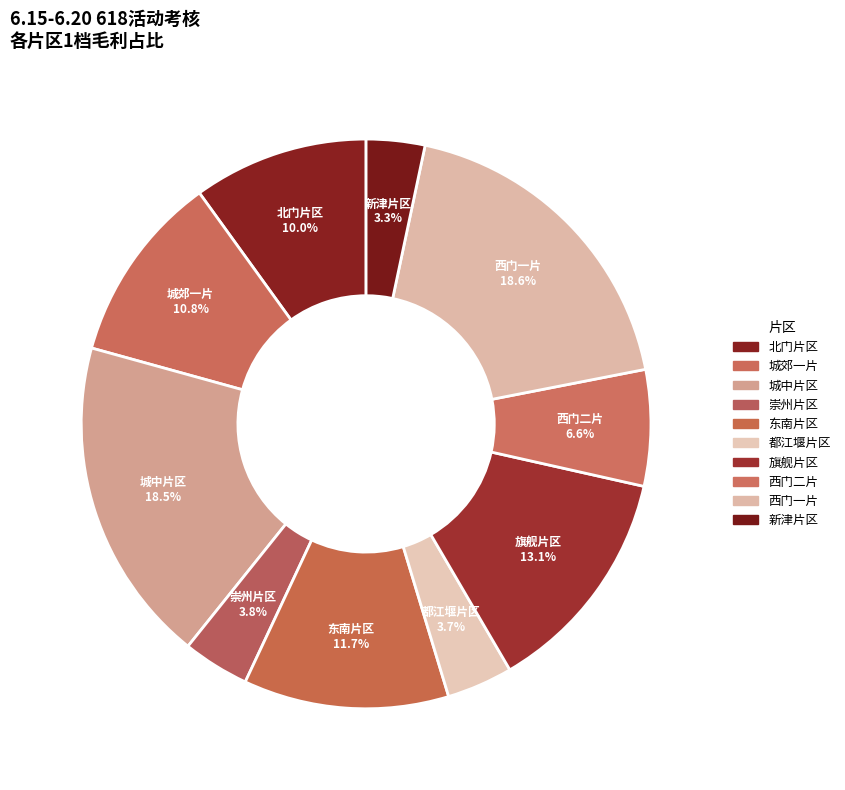

Count the number of slices in the pie.

10